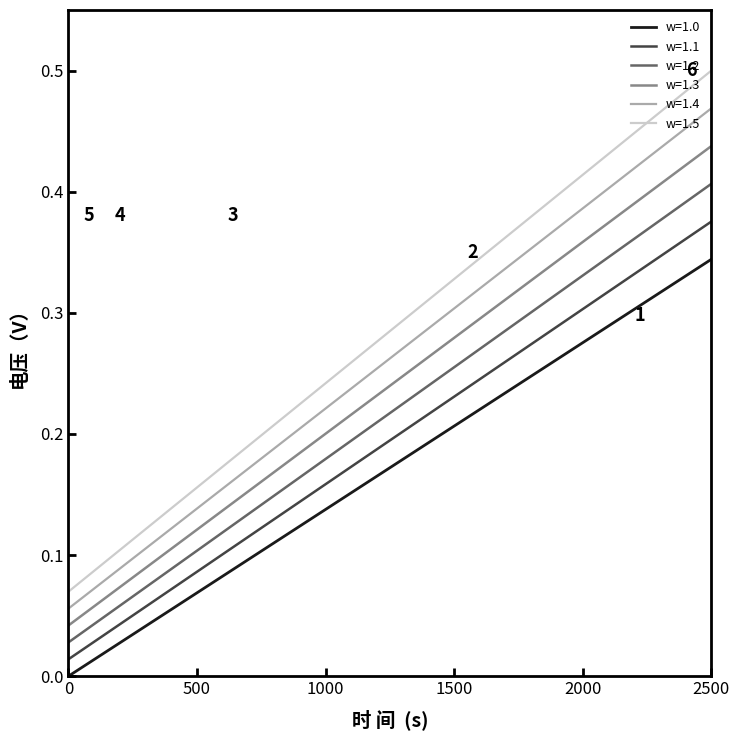

What are all the series names shown in the legend?

w=1.0, w=1.1, w=1.2, w=1.3, w=1.4, w=1.5